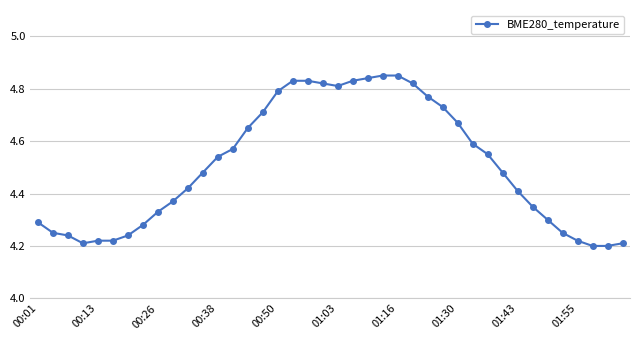

Is this an area chart (filled region under the line)?

No